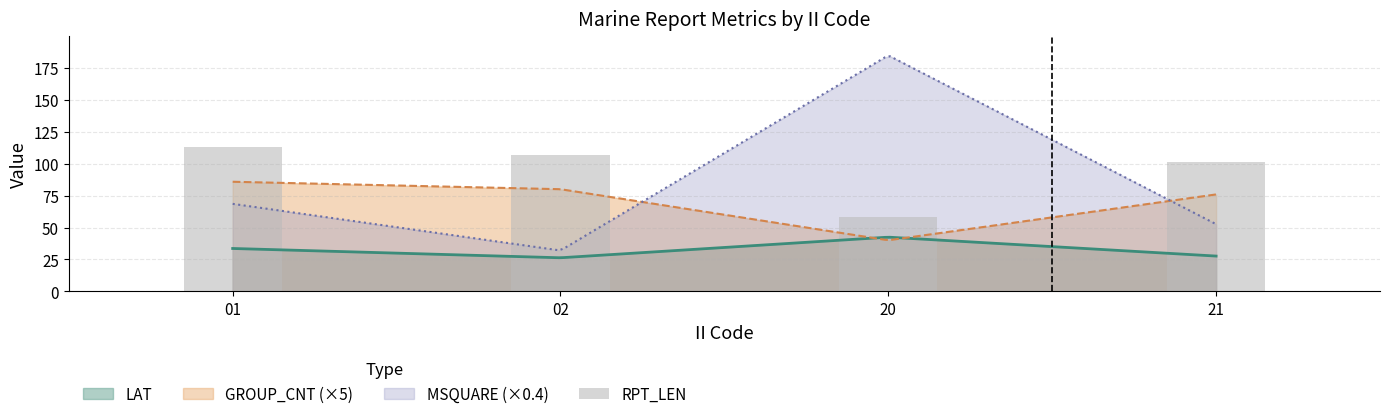

Where does the data first go above 107?

01